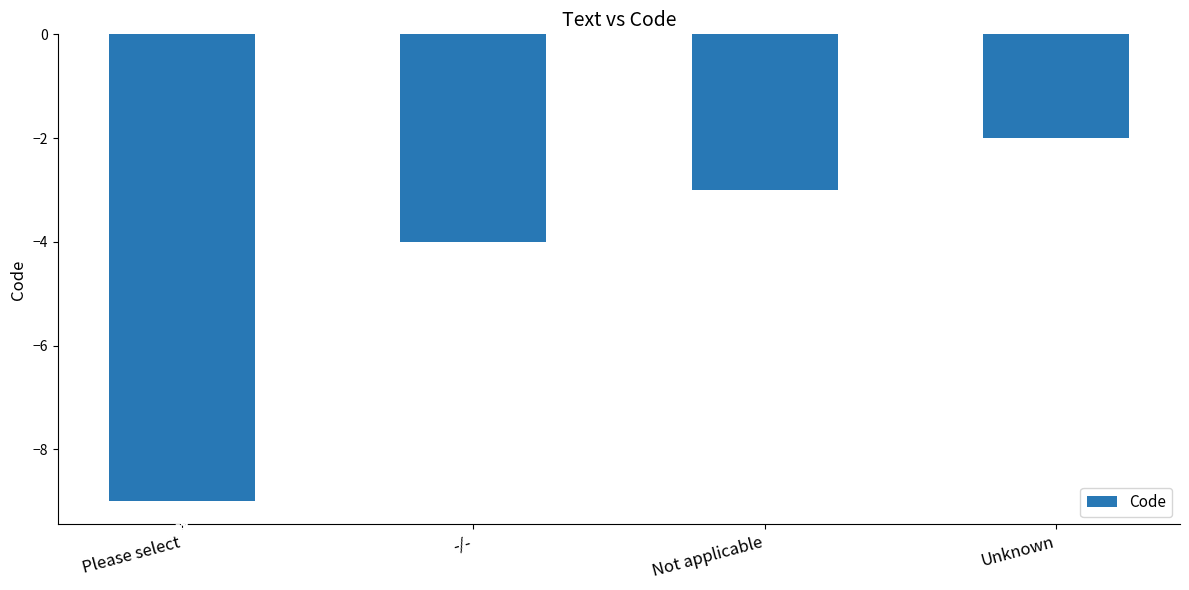

What is the value of the 3rd bar from the left?

-3